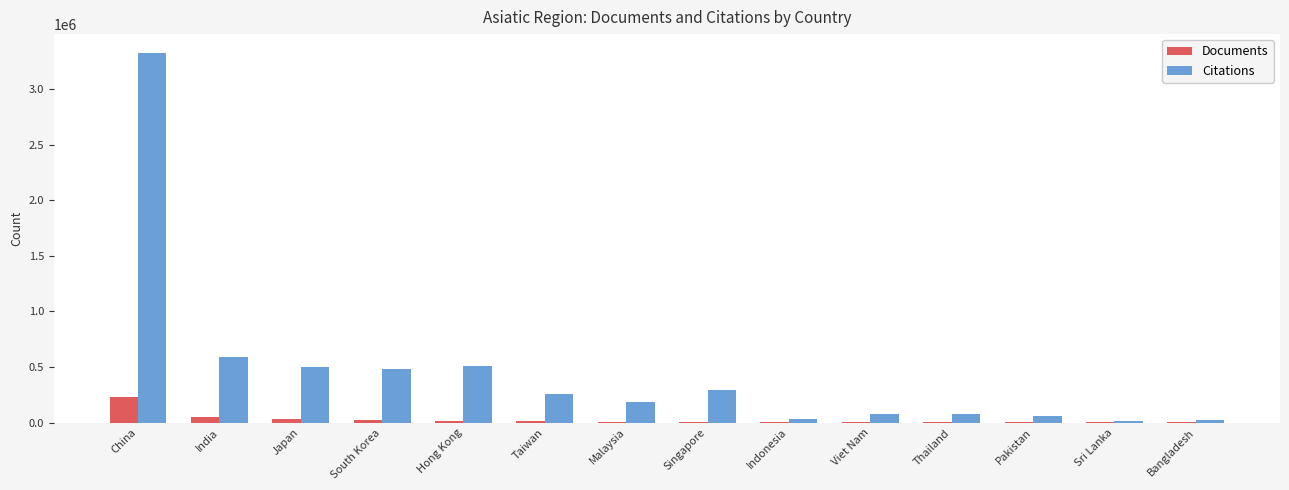

What is the sum of all Documents values?

411535